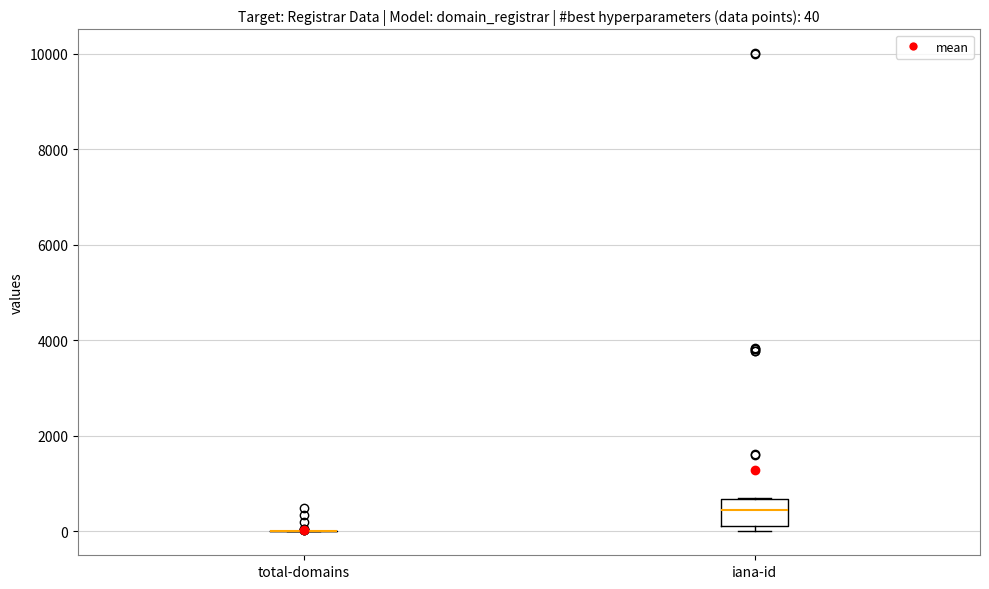

Comparing the boxes themselves (not the whiskers), which one is the tallest?

iana-id